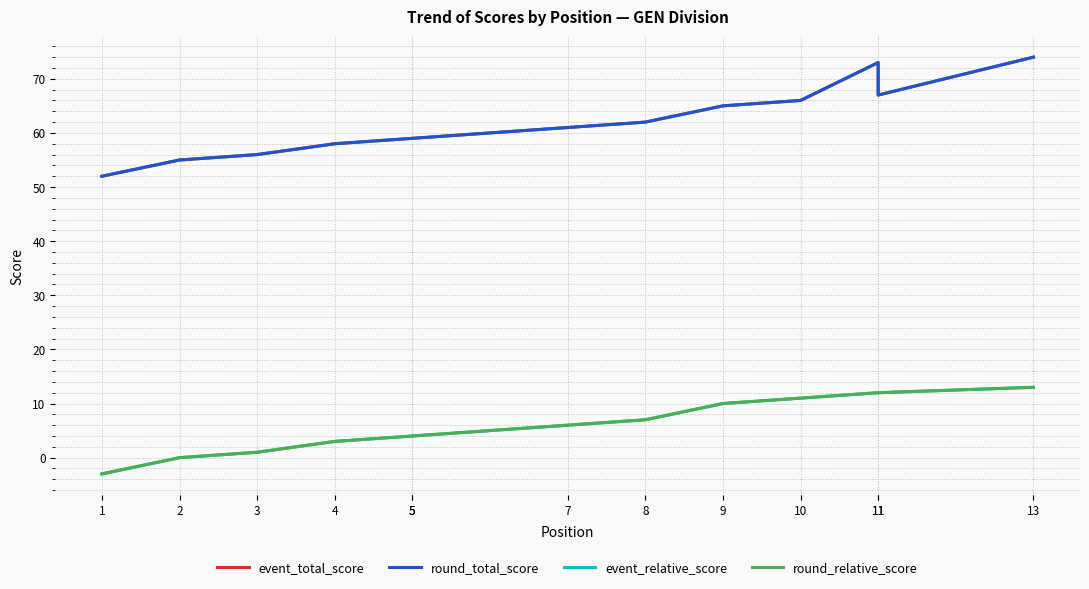

Which series has the widest spread of values?

event_total_score